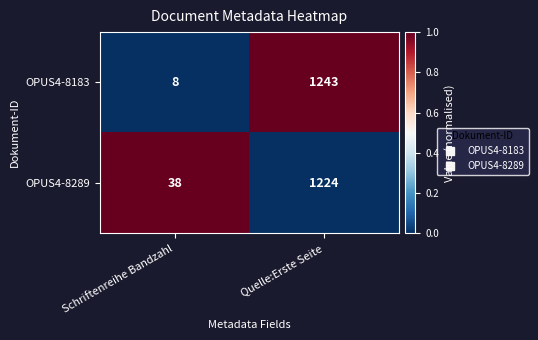

Reading left to right, transcribe all the data shown in this chart.

OPUS4-8183: Schriftenreihe Bandzahl=8	Quelle:Erste Seite=1243
OPUS4-8289: Schriftenreihe Bandzahl=38	Quelle:Erste Seite=1224